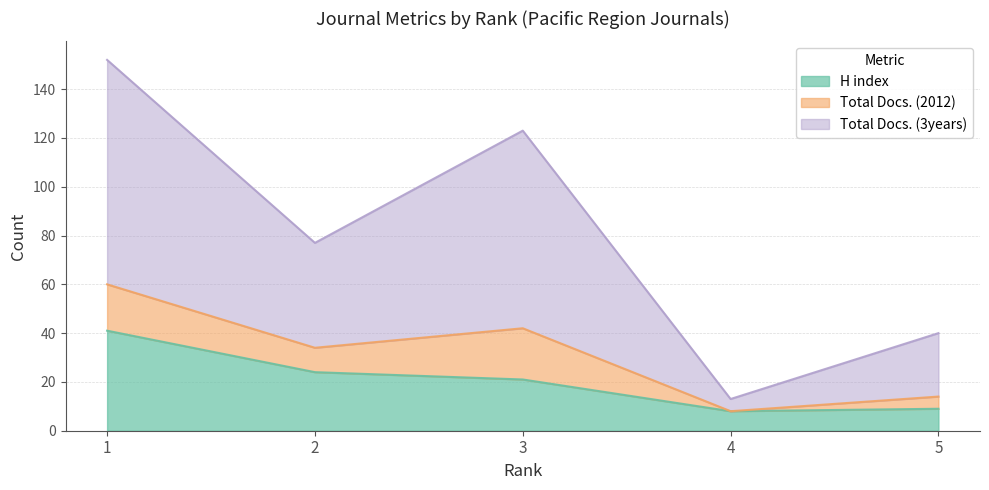

Is it true that H index equals 3 at 5?

False